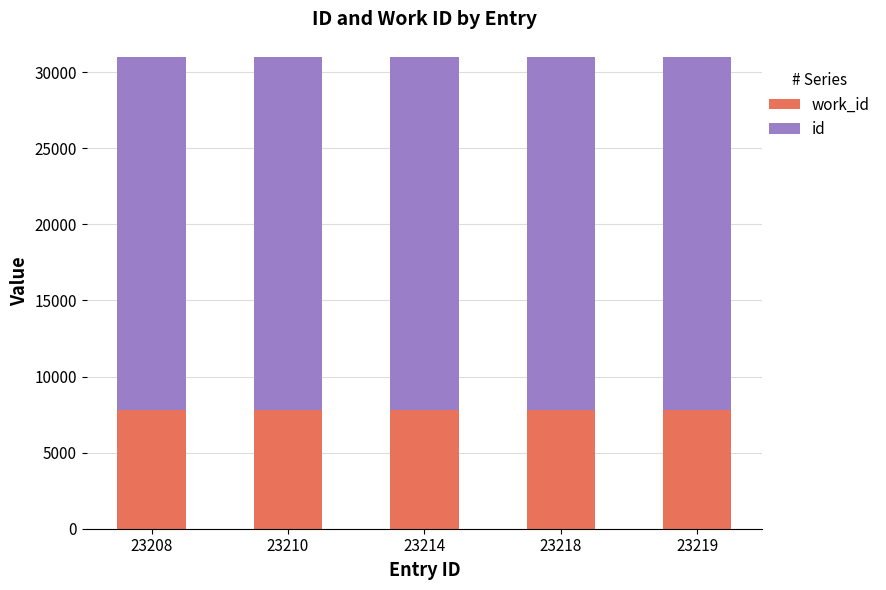

Where does the id series first go above 23214?

23218